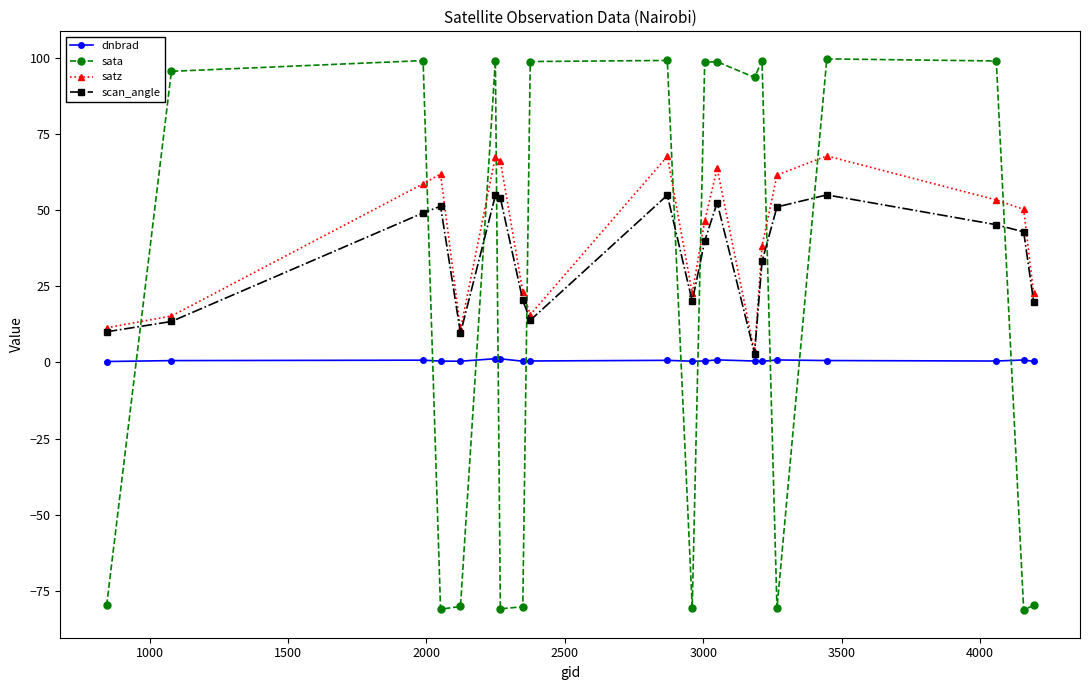

What is the difference between the maximum and minimum values in the scan_angle series?

52.1